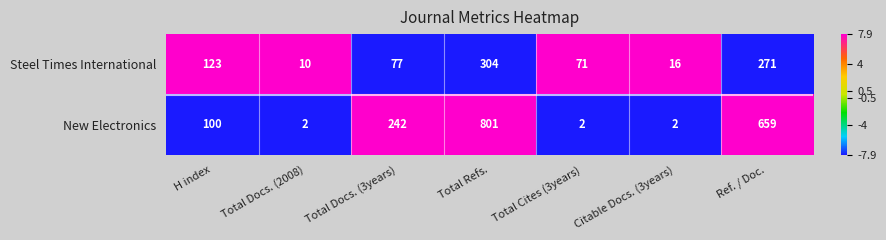

True or false: Steel Times International has a value of 271 at Ref. / Doc..

True